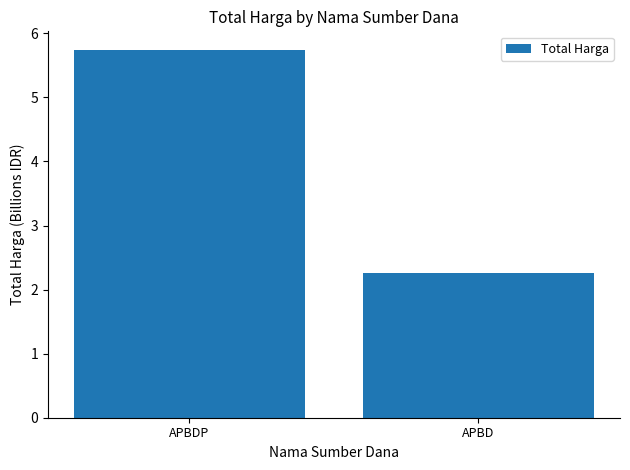

Does the chart contain stacked bars?

No